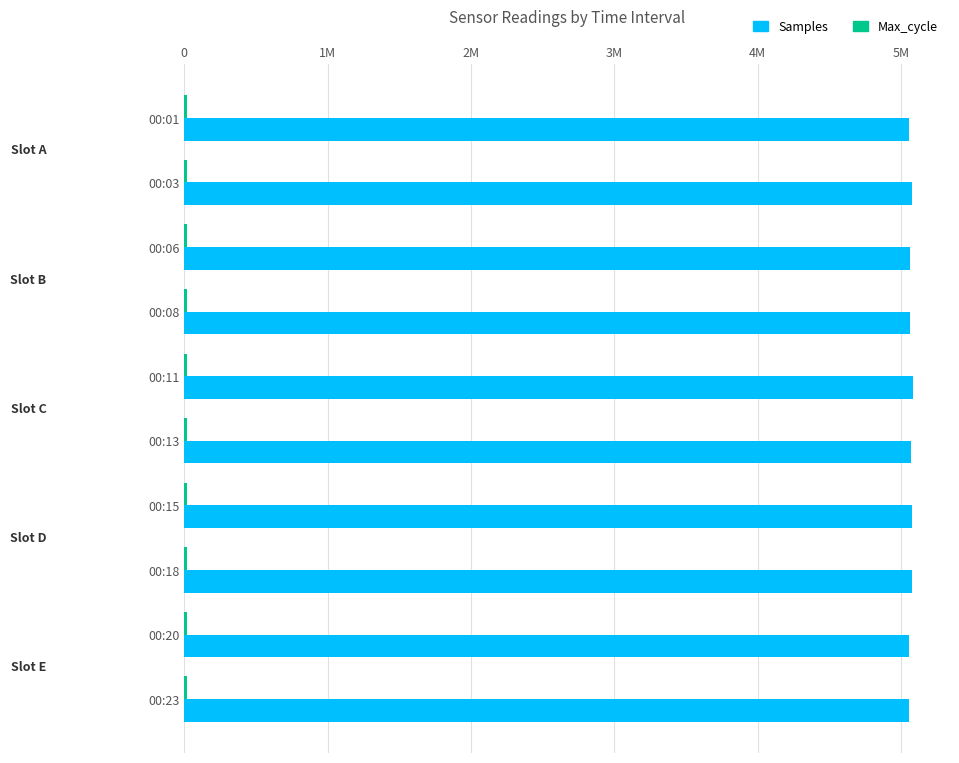

What are all the series names shown in the legend?

Samples, Max_cycle